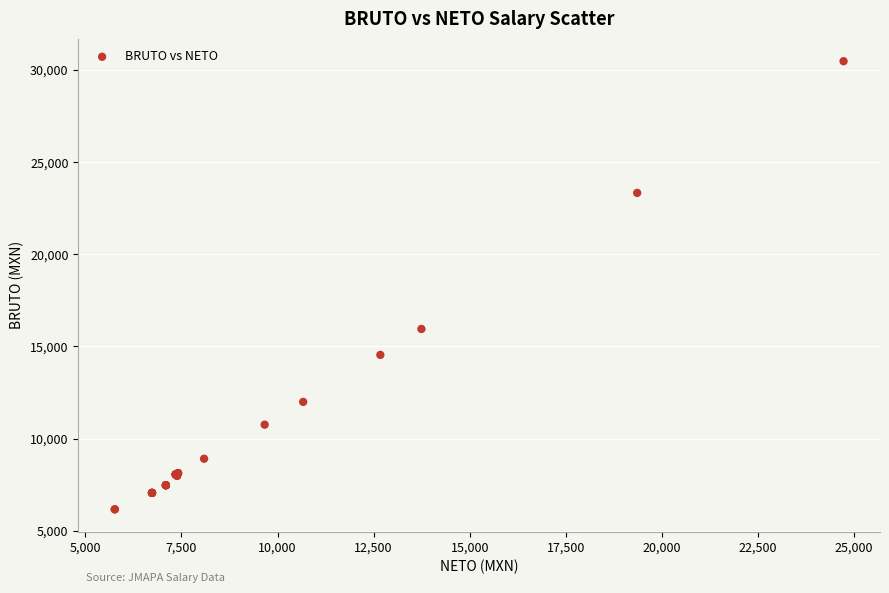

What Y value in the scatter plot is closest to 18319?

15947.1